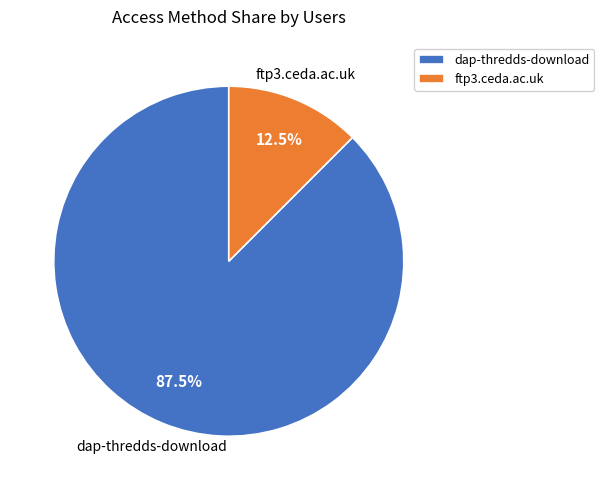

What percentage is NOT represented by ftp3.ceda.ac.uk?

87.5%